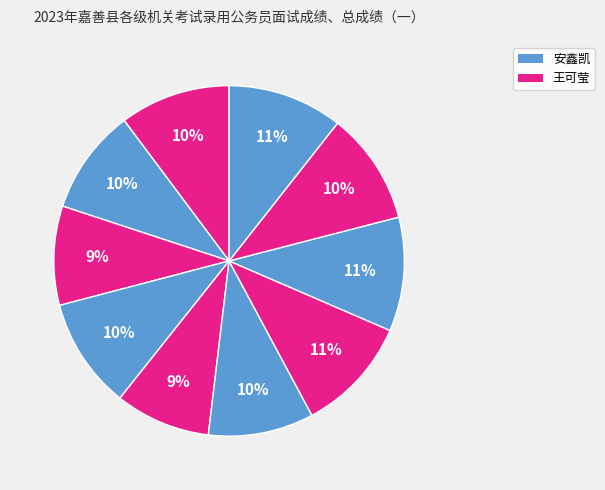

How many segments does this pie chart have?

10